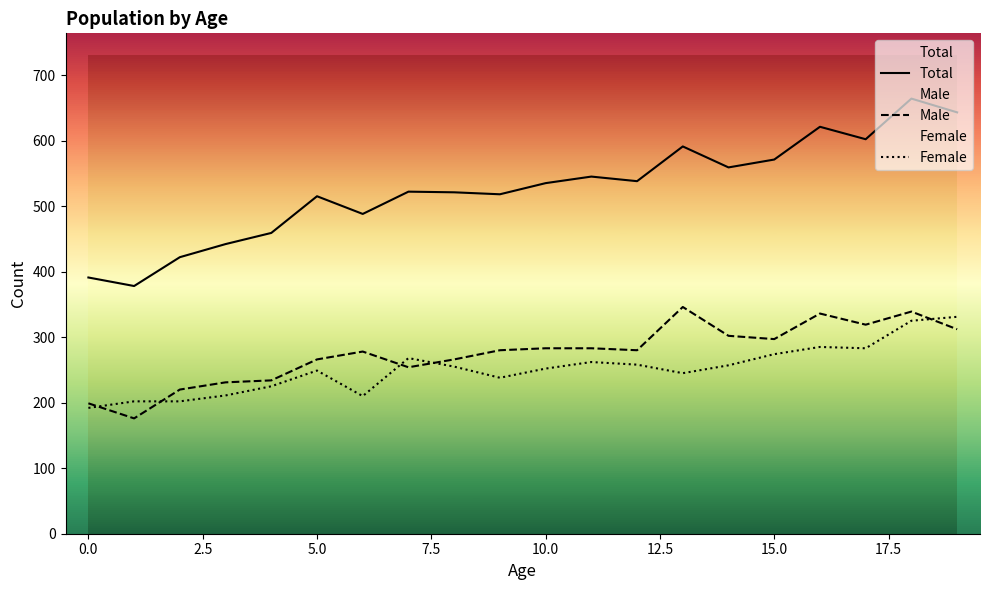

Reading right to left, extract all data points from this chart.

Total: 643	664	602	621	571	559	591	538	545	535	518	521	522	488	515	459	442	422	378	391
Male: 312	339	319	336	297	302	346	280	283	283	280	266	254	278	266	234	231	220	176	199
Female: 331	325	283	285	274	257	245	258	262	252	238	255	268	210	249	225	211	202	202	192